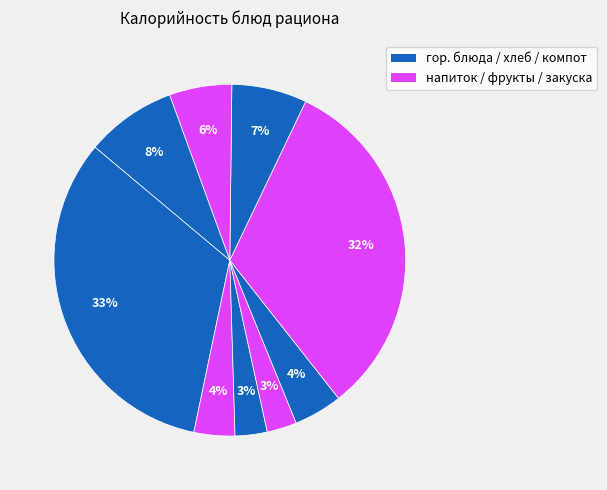

How many slices are in this pie chart?

9